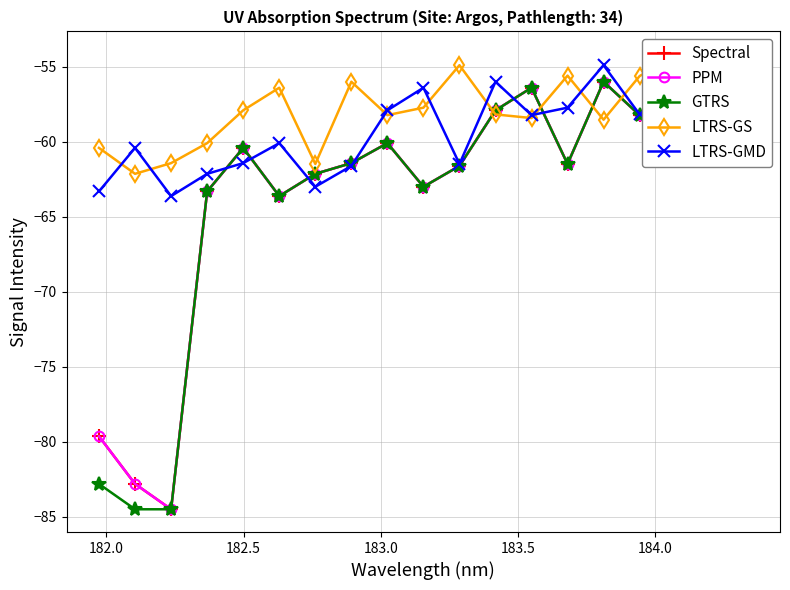

What is the minimum value for LTRS-GMD?

-63.6